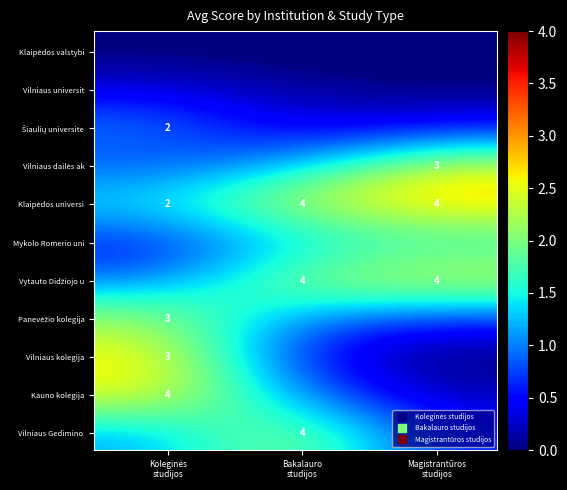

What is the difference between the maximum and second lowest values in the Šiaulių universitetas series?

2